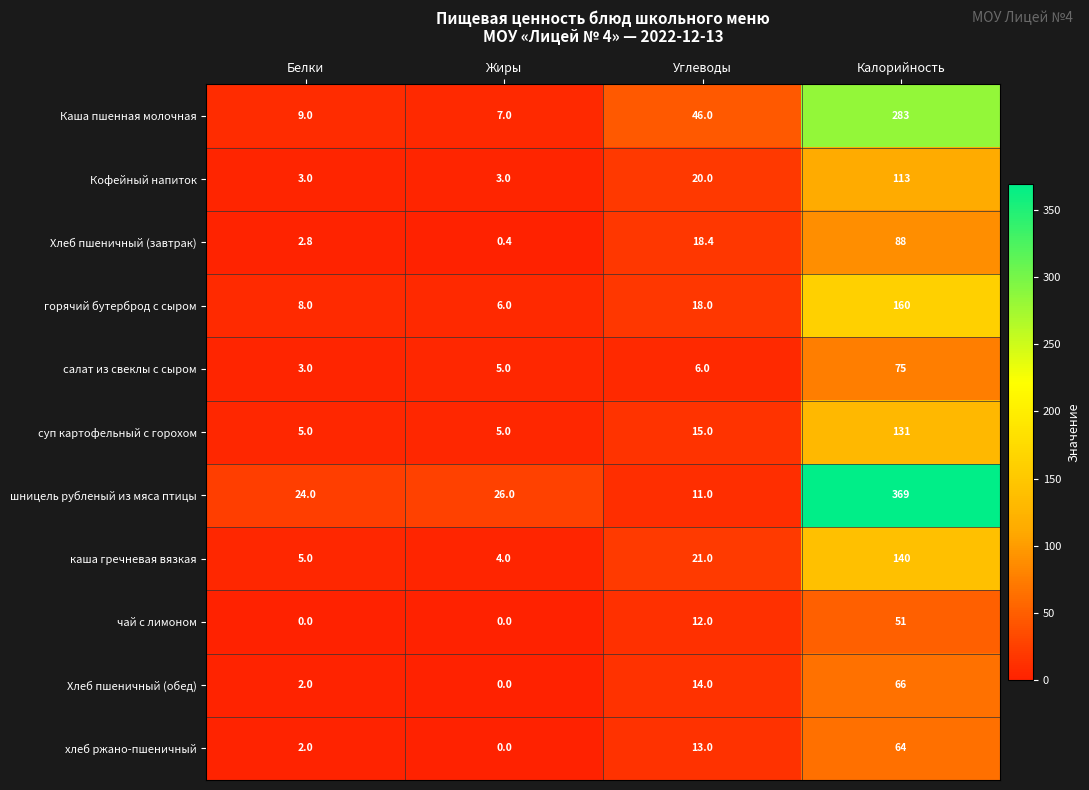

What is the total value across all series at Калорийность?

1540.0